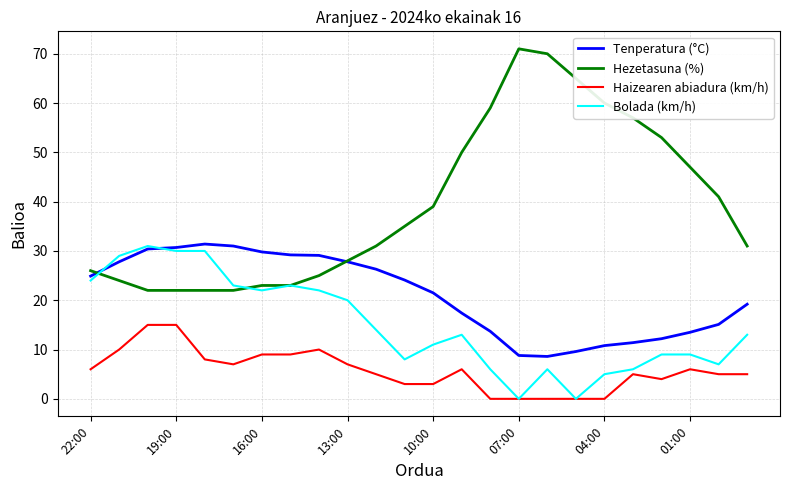

True or false: Haizearen abiadura (km/h) and Tenperatura (°C) cross at least once.

False